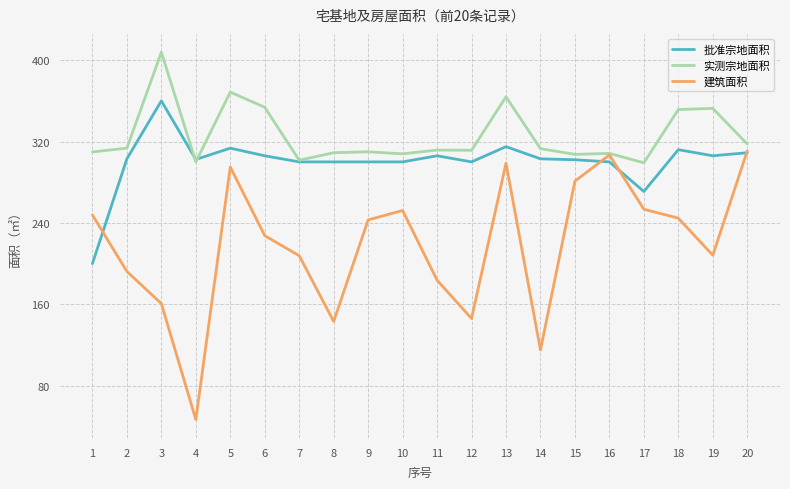

Between 13 and 18, which series saw the biggest shift?

建筑面积